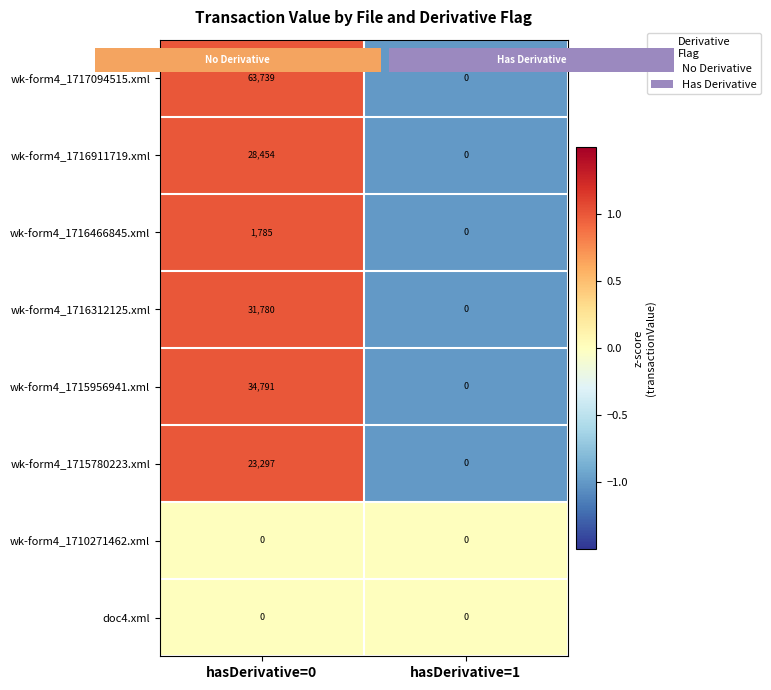

How many data points does each series have?

2